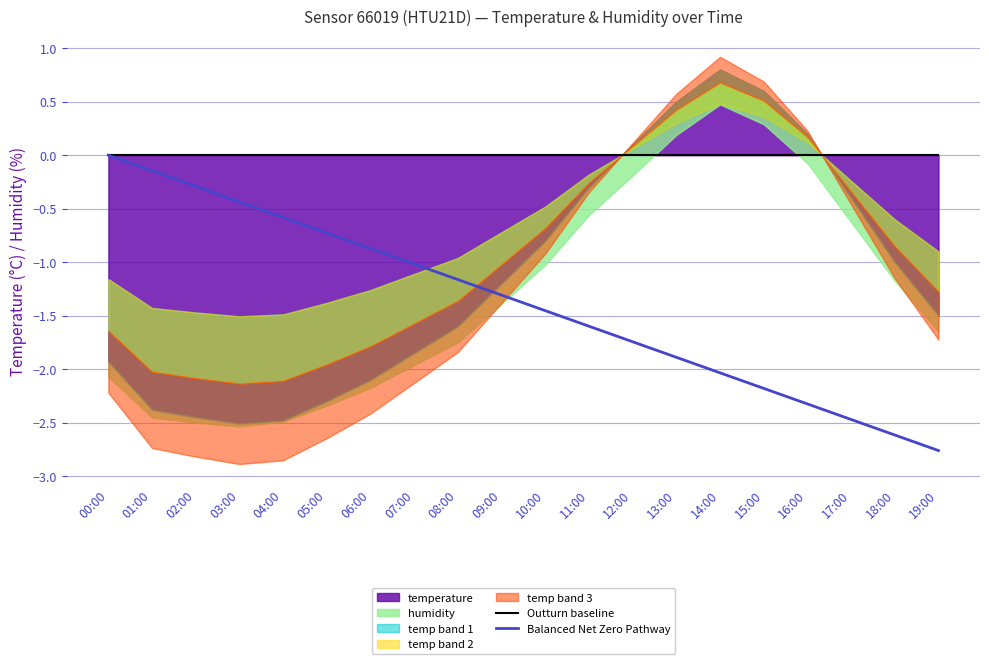

Which series changed the most between 06:00 and 16:00?

Balanced Net Zero Pathway